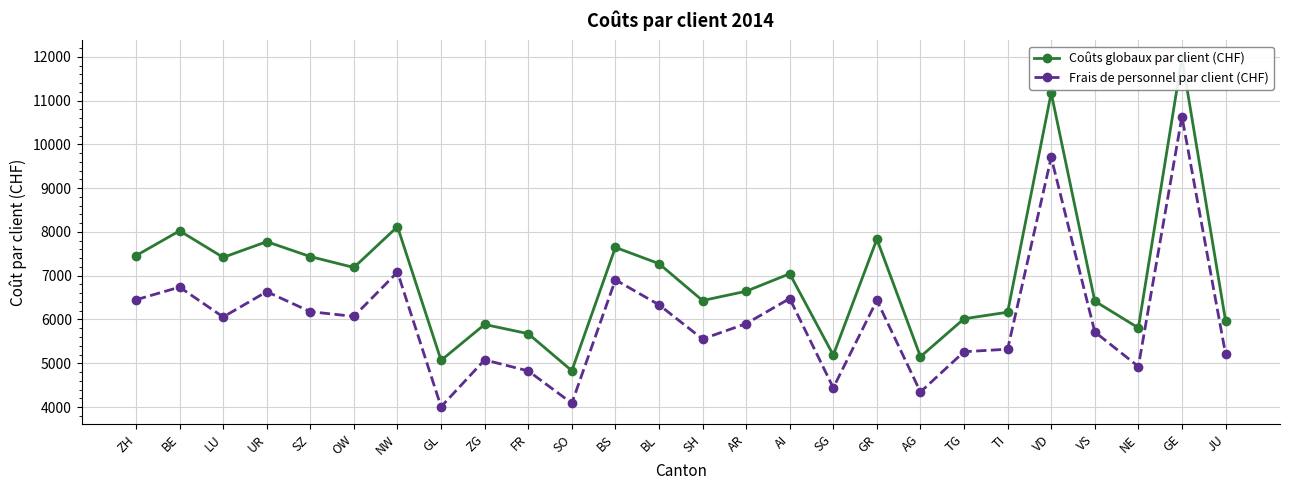

True or false: Coûts globaux par client (CHF) and Frais de personnel par client (CHF) cross at least once.

False